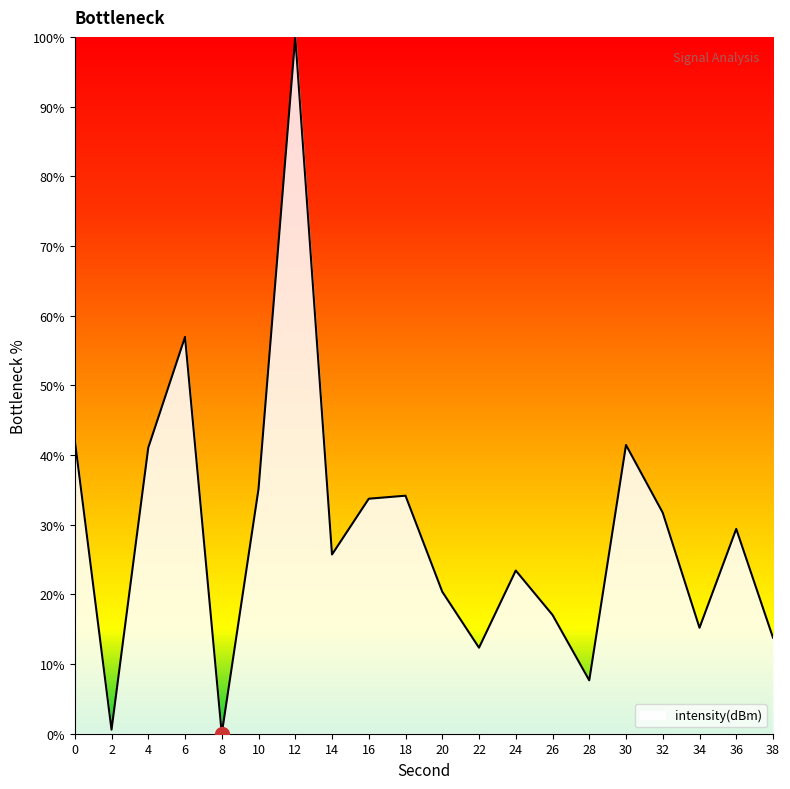

Which label corresponds to the largest value in the chart?

12